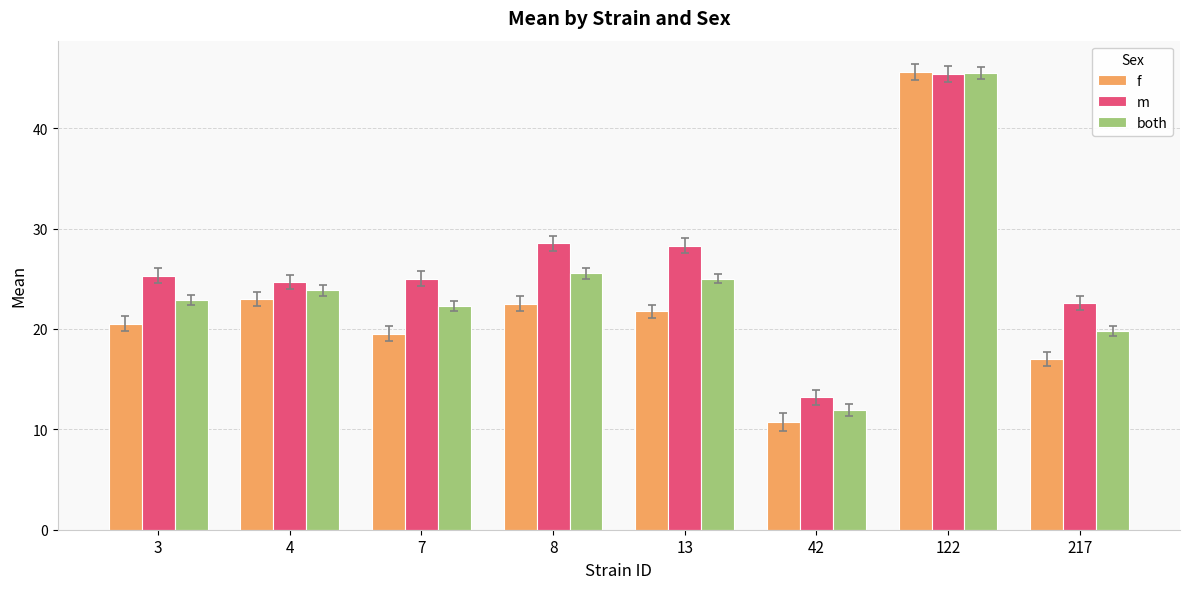

What is the difference between the second highest and minimum values in the f series?

12.3